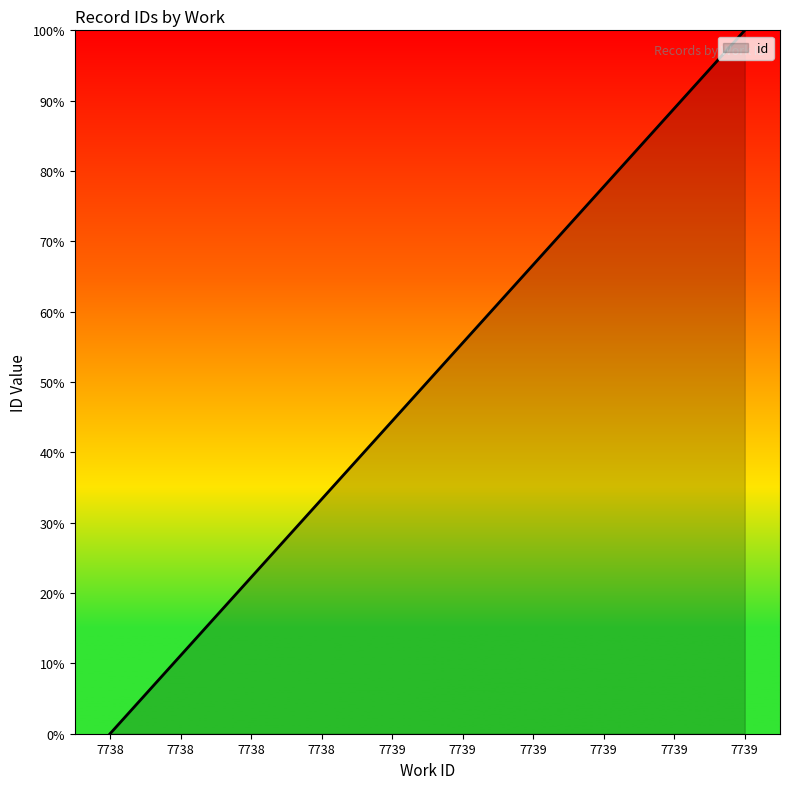

Reading left to right, list all the values displayed in this chart.

0.0	11.1	22.2	33.3	44.4	55.6	66.7	77.8	88.9	100.0